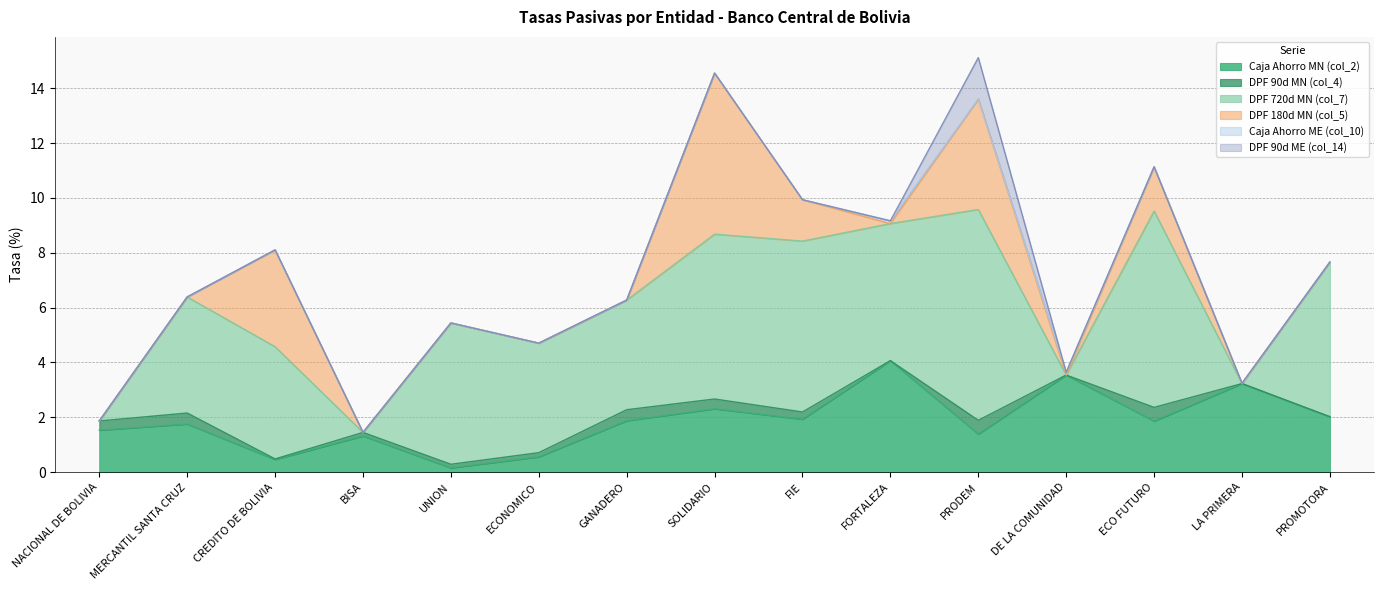

What is the label of the 13th point from the right?

CREDITO DE BOLIVIA